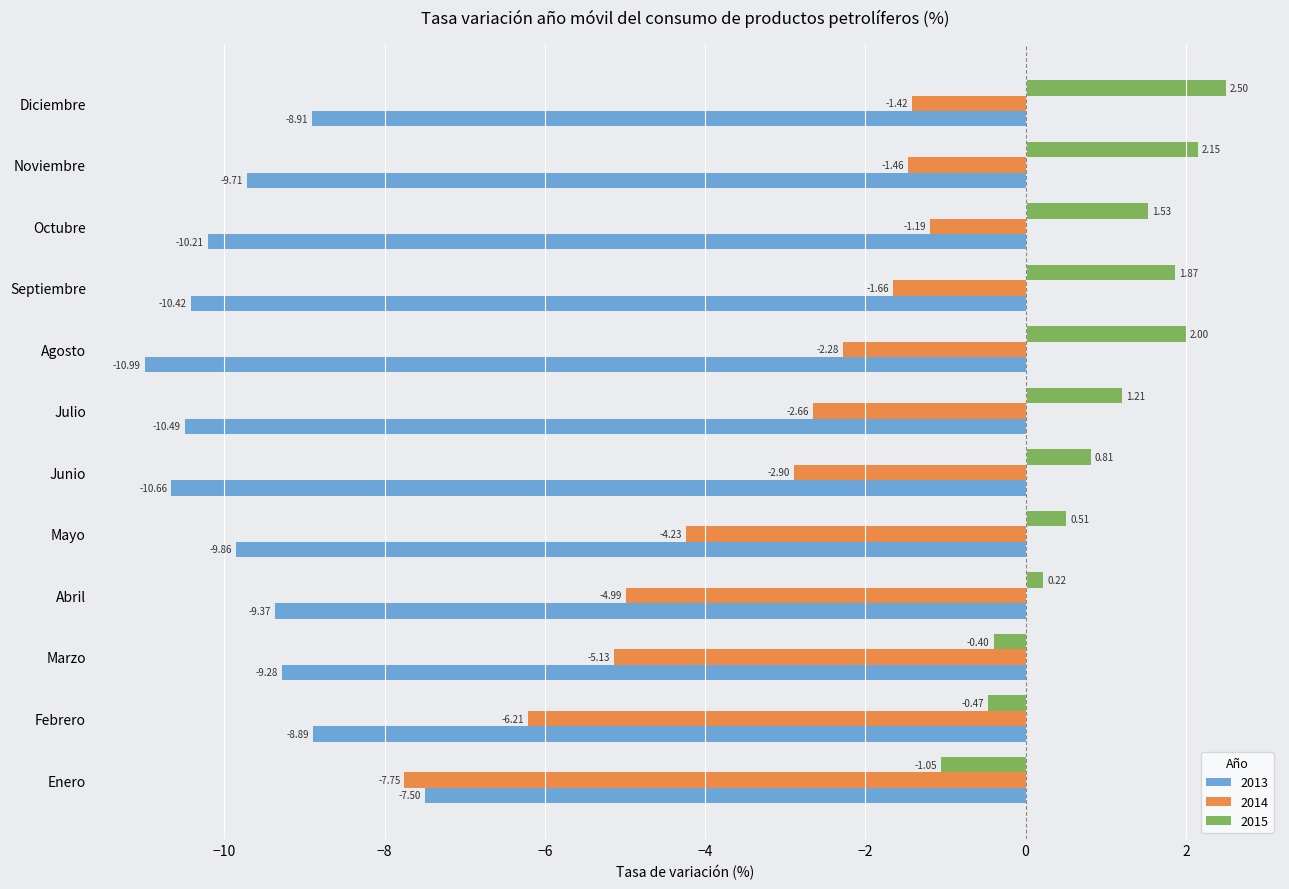

The value of 2013 at Febrero is -8.9. True or false?

True